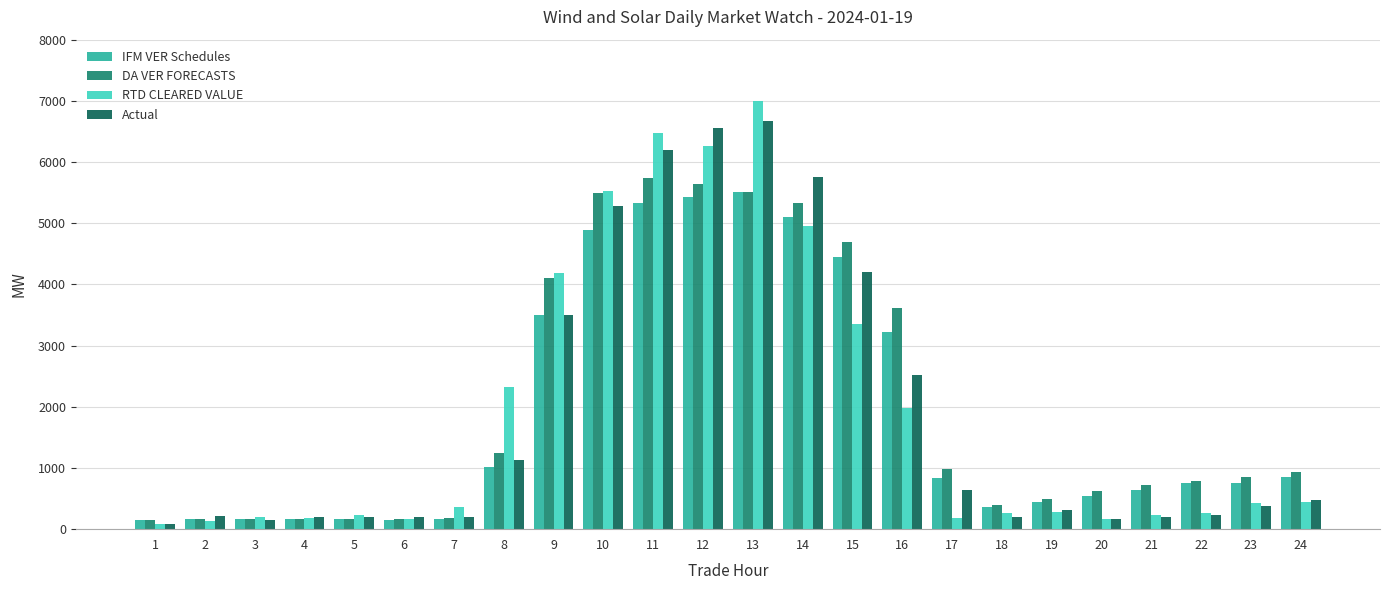

What is the difference between the maximum and minimum values in the DA VER FORECASTS series?

5581.7